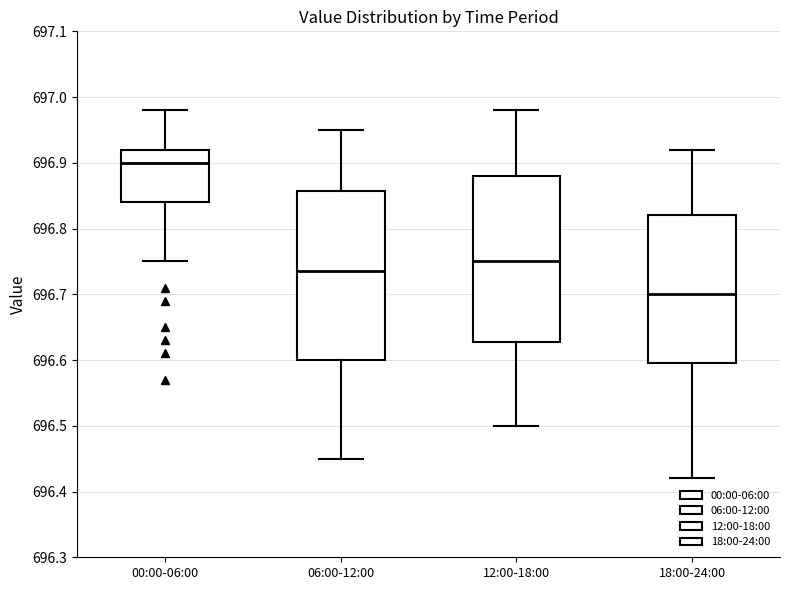

Which box has the lowest median line?

18:00-24:00